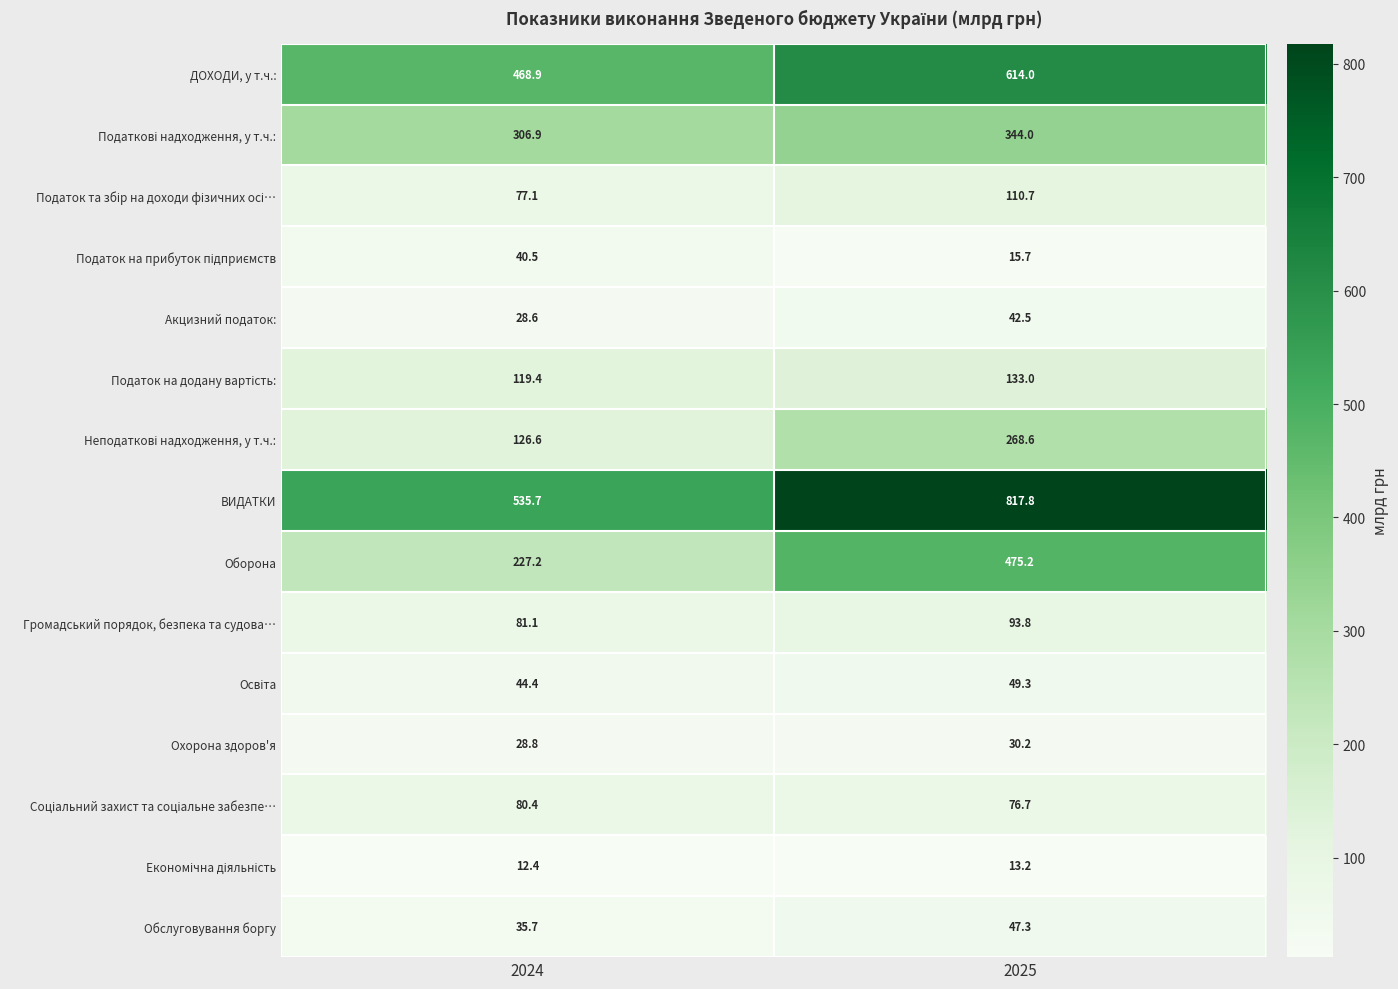

What is the sum of all ДОХОДИ, у т.ч.: values?

1082.9